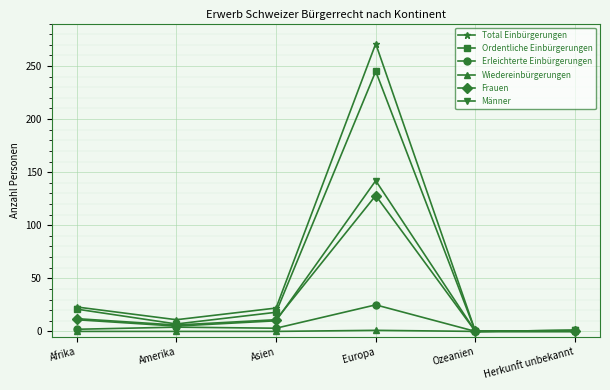

What are all the series names shown in the legend?

Total Einbürgerungen, Ordentliche Einbürgerungen, Erleichterte Einbürgerungen, Wiedereinbürgerungen, Frauen, Männer